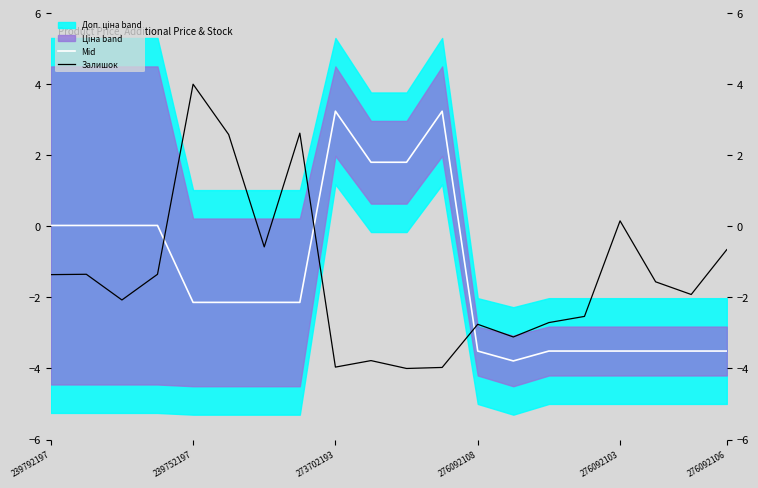

Between 276092106 and 273702193, which is larger?

273702193